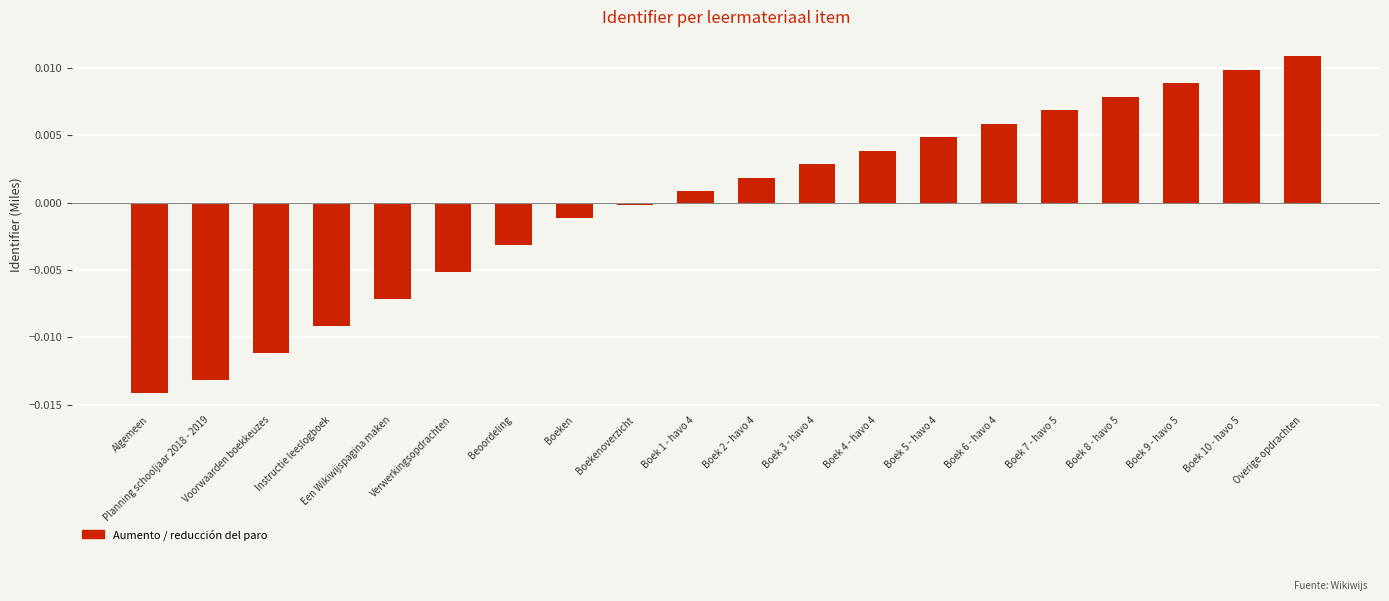

True or false: the data shows -0.0 at Boeken.

True